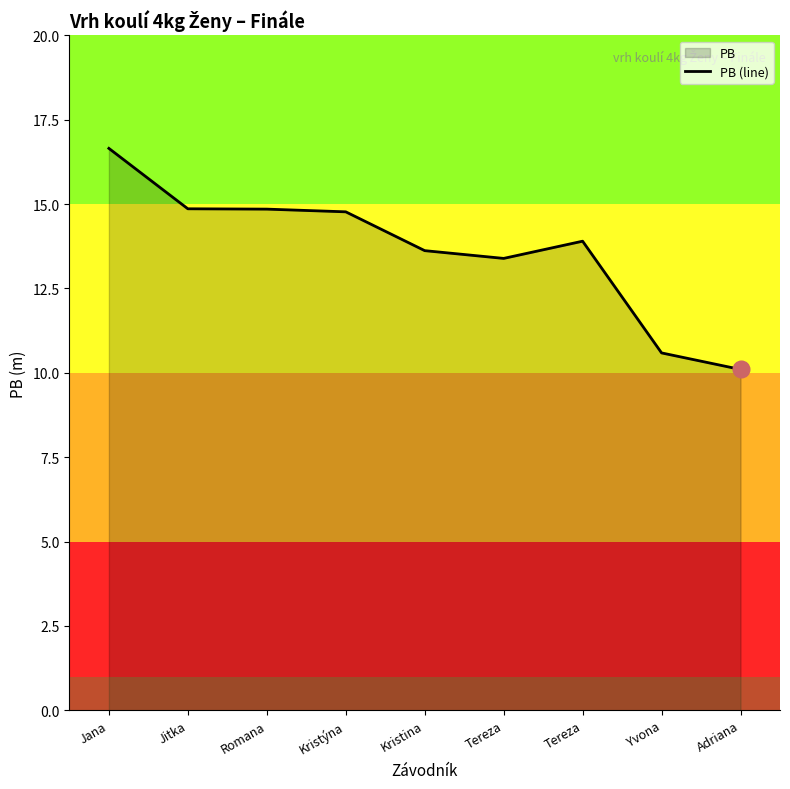

Which category has the lowest value across all series?

Adriana